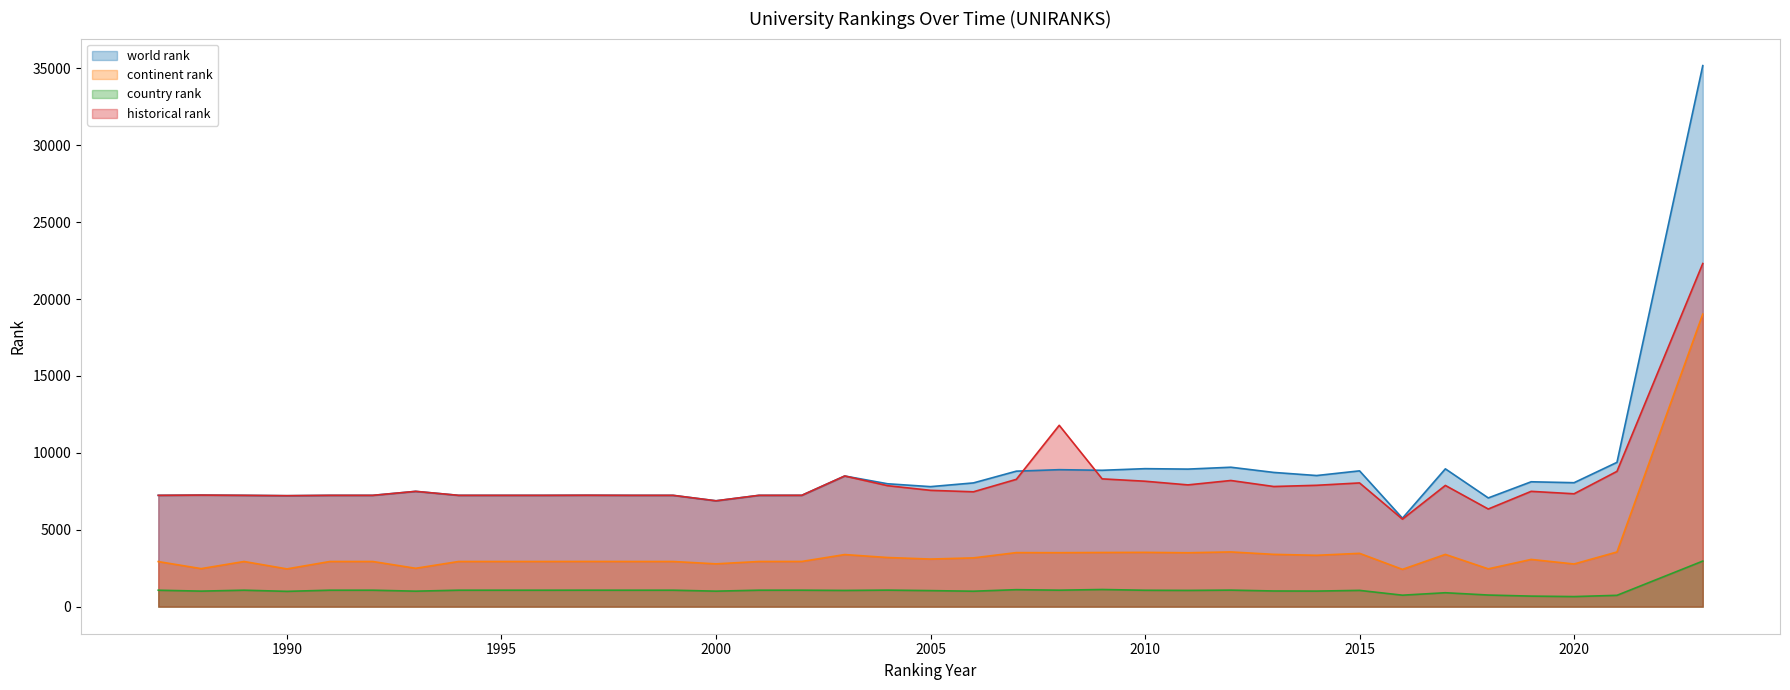

Which series has the widest spread of values?

world rank